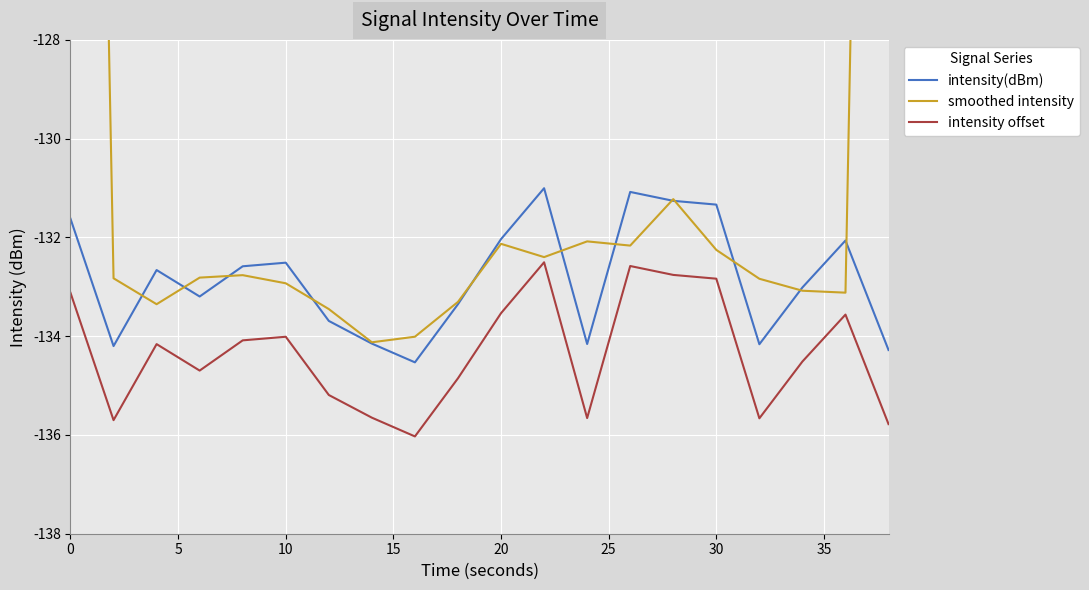

Reading right to left, what are all the values shown in this chart?

intensity(dBm): -134.3	-132.1	-133.0	-134.2	-131.3	-131.3	-131.1	-134.2	-131.0	-132.0	-133.4	-134.5	-134.2	-133.7	-132.5	-132.6	-133.2	-132.7	-134.2	-131.6
smoothed intensity: -88.8	-133.1	-133.1	-132.8	-132.3	-131.2	-132.2	-132.1	-132.4	-132.1	-133.3	-134.0	-134.1	-133.5	-132.9	-132.8	-132.8	-133.4	-132.8	-88.6
intensity offset: -135.8	-133.6	-134.5	-135.7	-132.8	-132.8	-132.6	-135.7	-132.5	-133.5	-134.9	-136.0	-135.7	-135.2	-134.0	-134.1	-134.7	-134.2	-135.7	-133.1